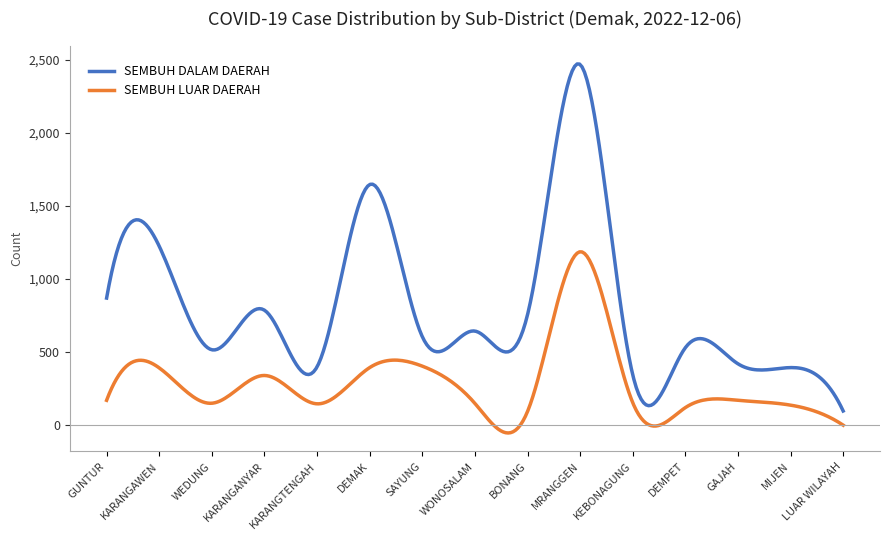

What is the highest value of the SEMBUH DALAM DAERAH series?

2472.4